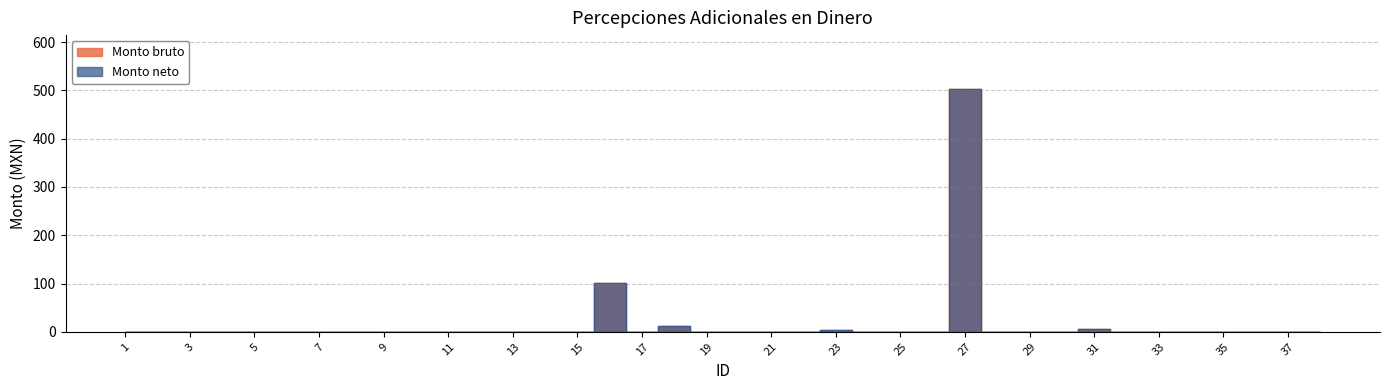

Which category has the highest value in the Monto bruto series?

27